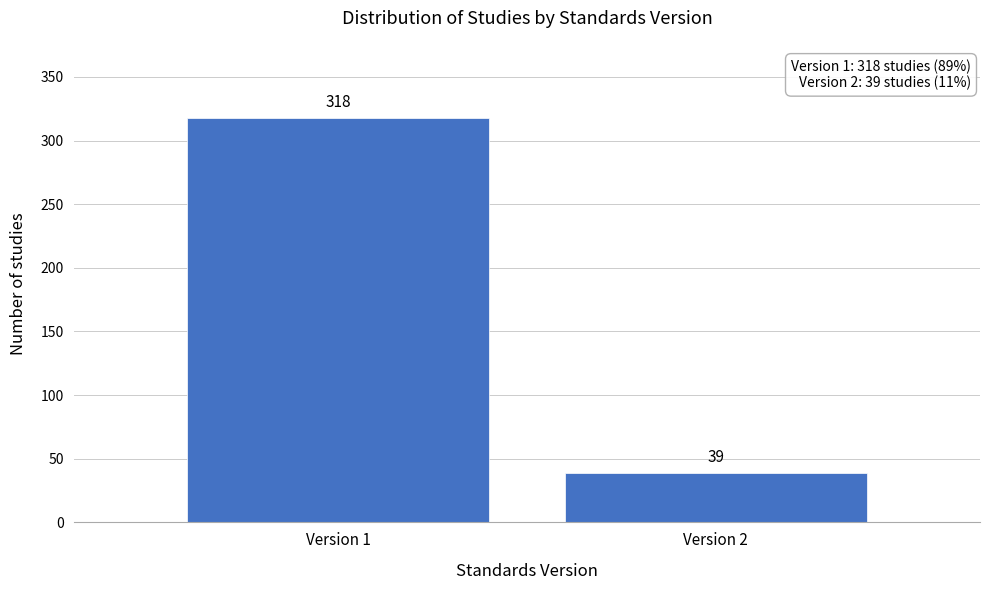

Reading left to right, transcribe all the data shown in this chart.

318	39